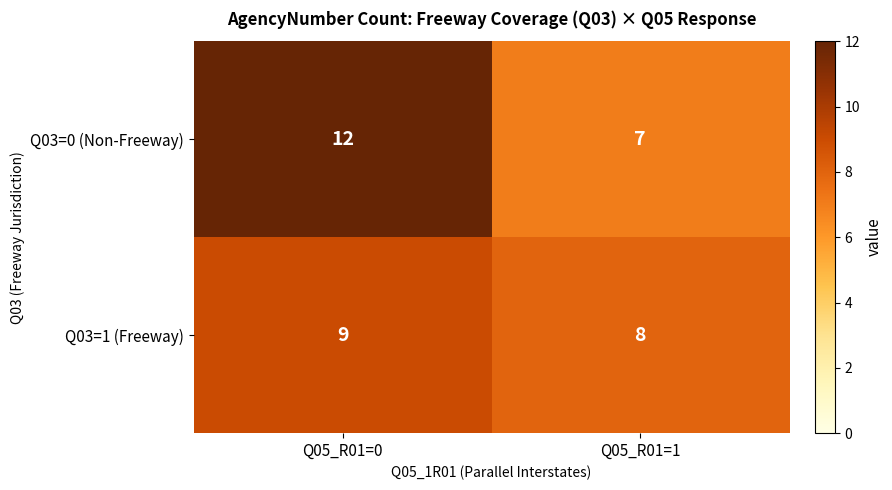

At which category does the chart reach its minimum across all series?

Q05_R01=1